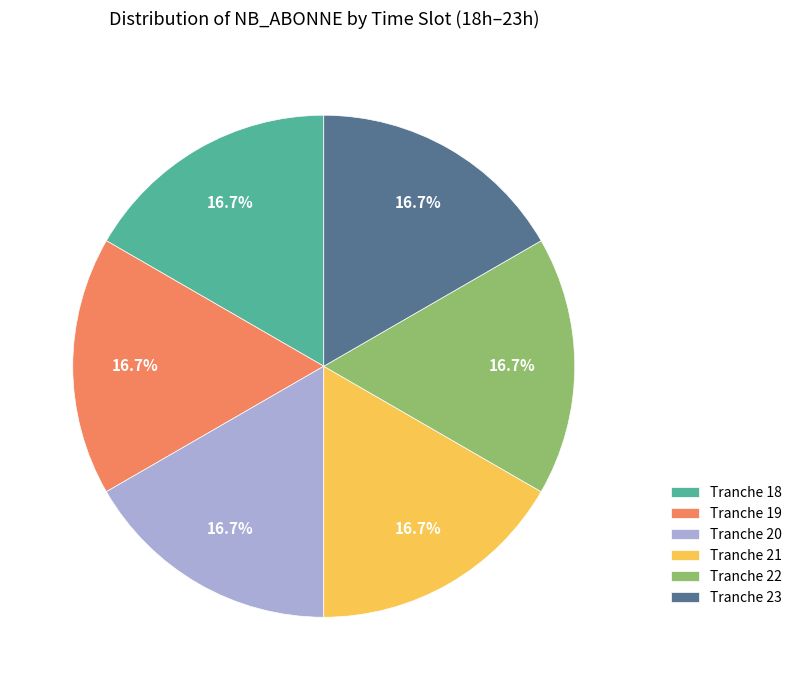

Approximately how many times larger is the value at Tranche 23 compared to Tranche 21?

1.0